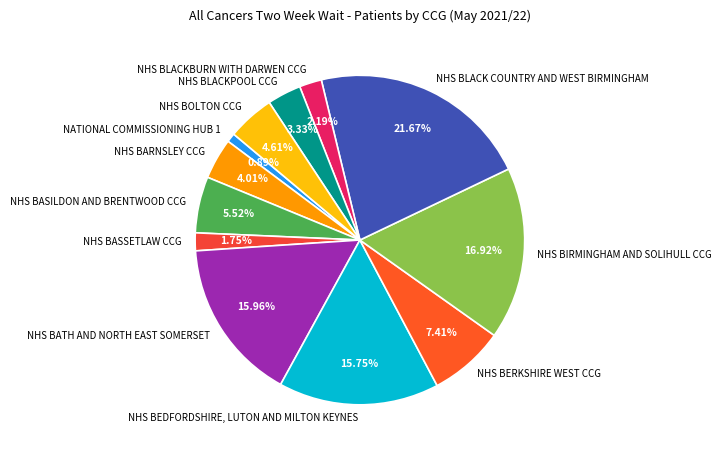

Is there any slice that represents more than half of the pie?

No